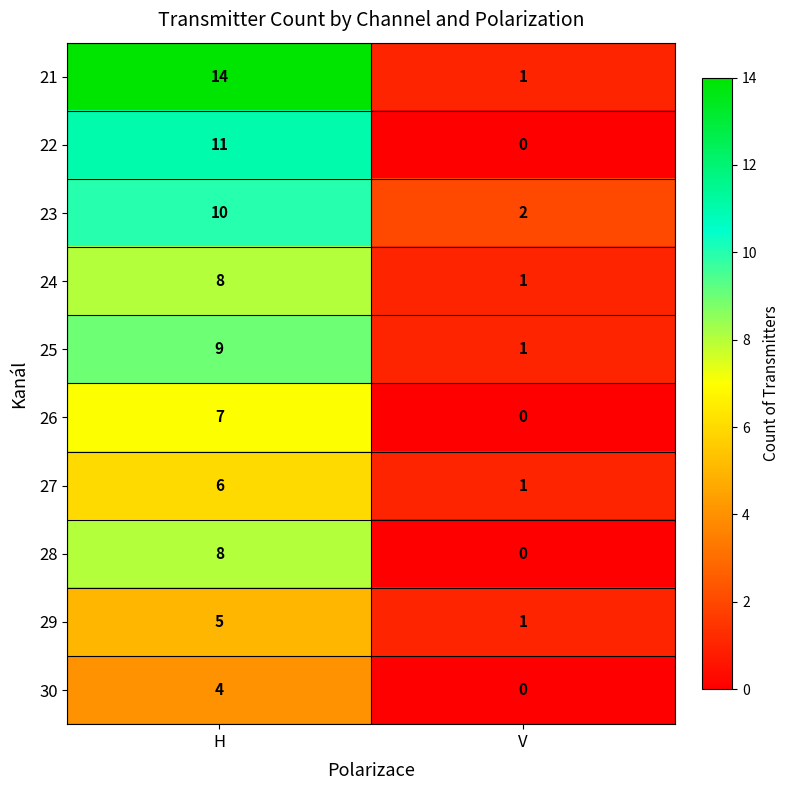

The 29 series shows 7 at H. True or false?

False